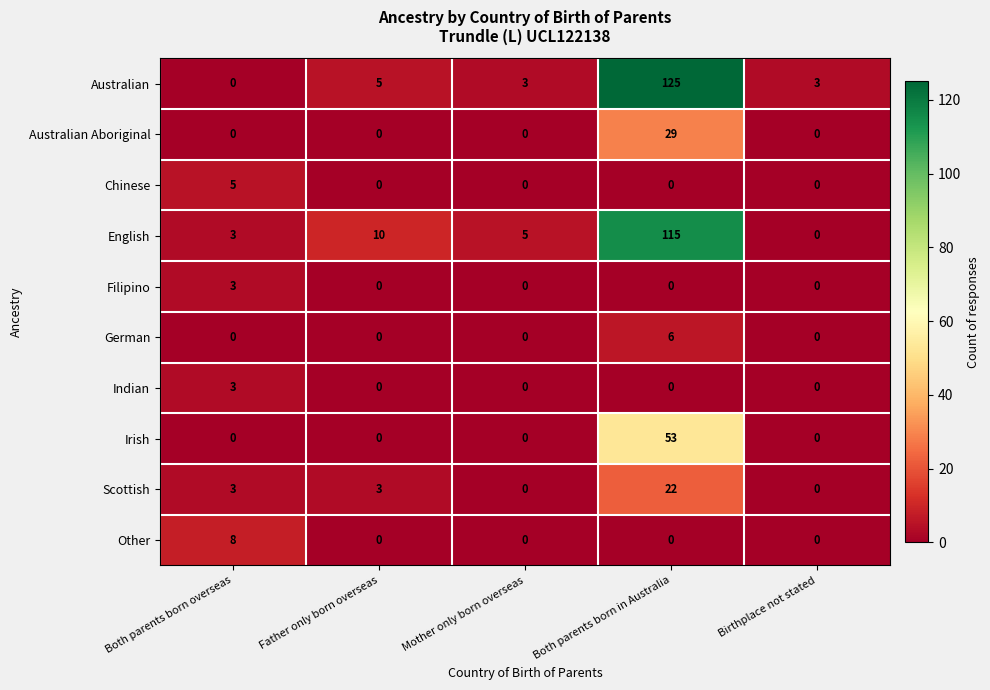

Which series changed the most between Mother only born overseas and Birthplace not stated?

English